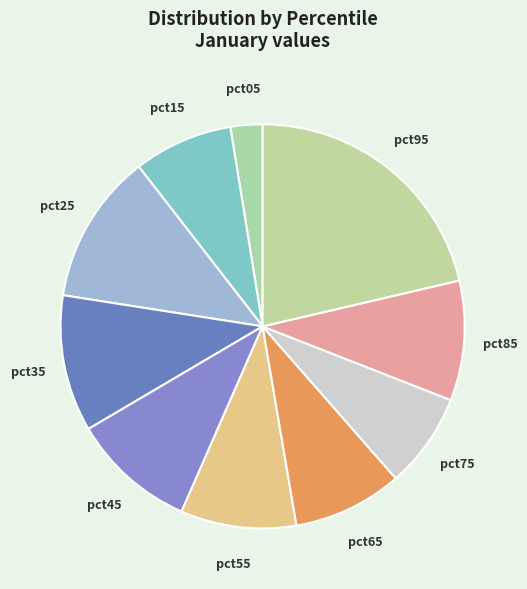

Does pct25 account for over 50% of the chart?

No